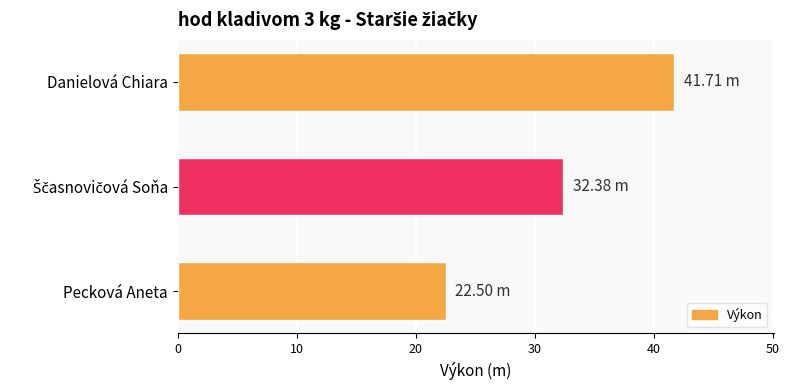

Which label corresponds to the largest value in the chart?

Danielová Chiara